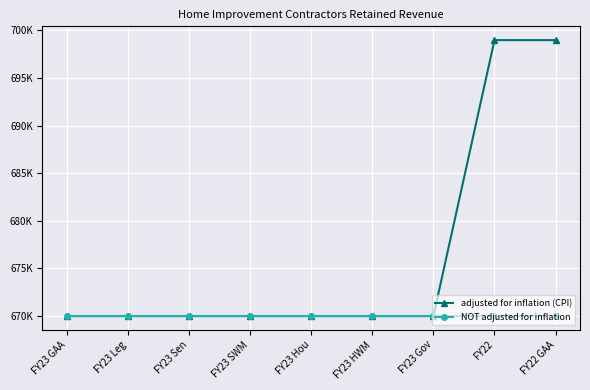

What is the sum of all NOT adjusted for inflation values?

6030000